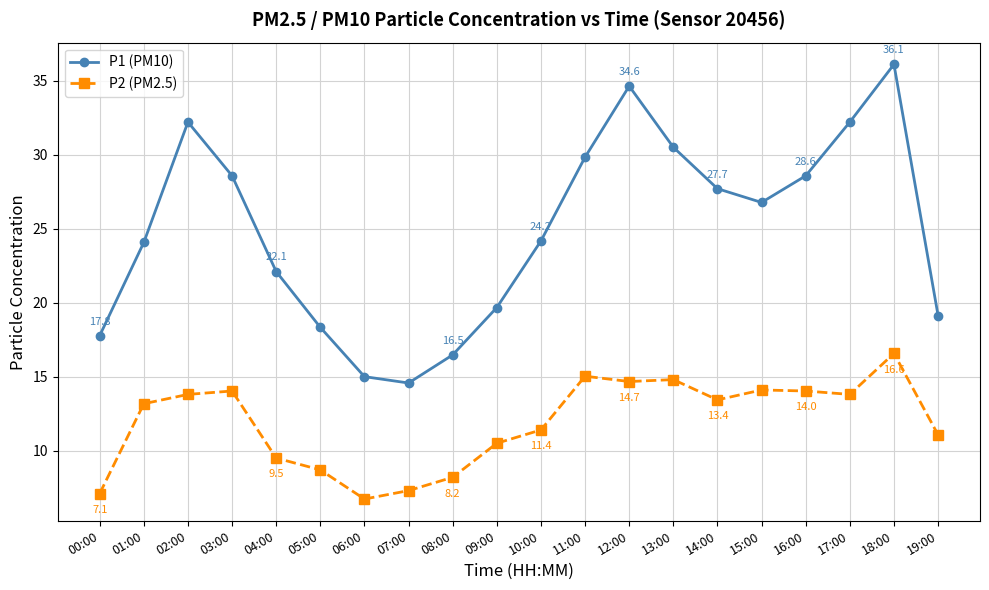

What is the sum of the P1 (PM10) values at 06:00 and 16:00?

43.6